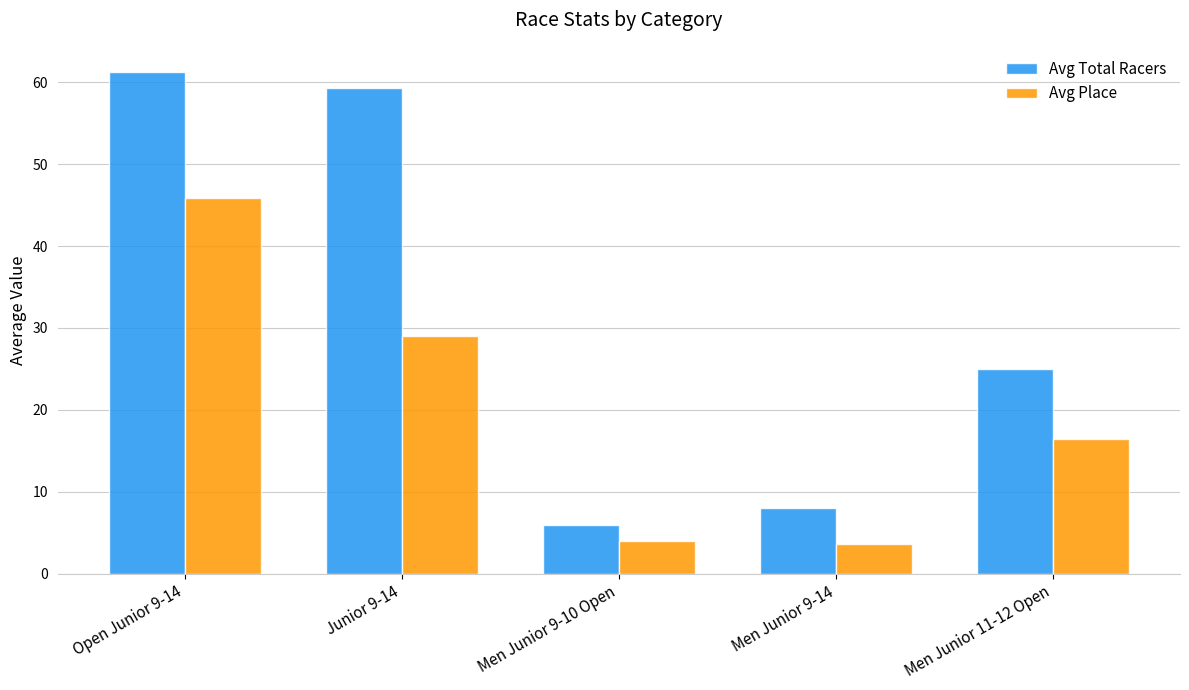

What is the total value across all series at Open Junior 9-14?

107.1